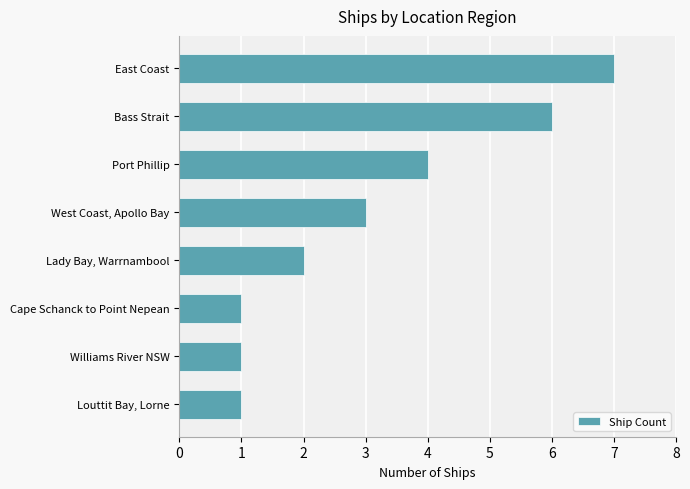

What is the change in value from East Coast to Port Phillip?

-3